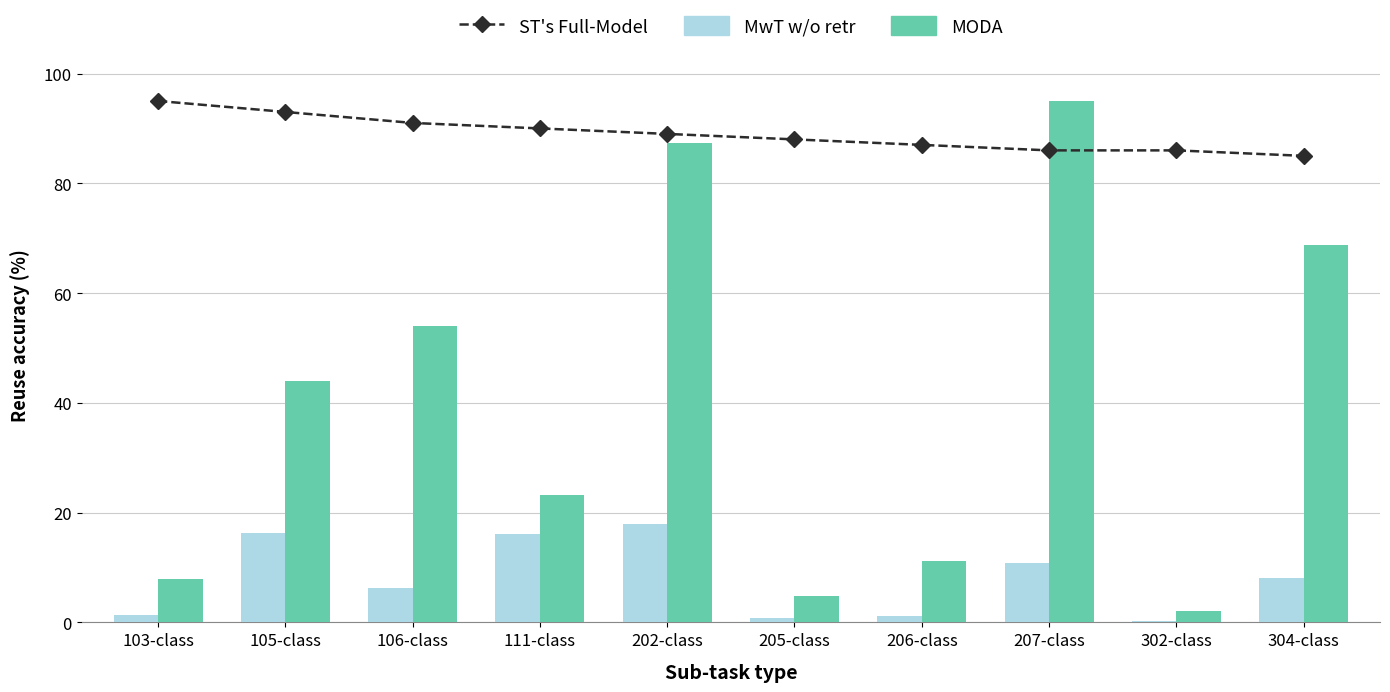

Rank the series by their average value, from highest to lowest.

ST's Full-Model, MODA, MwT w/o retr